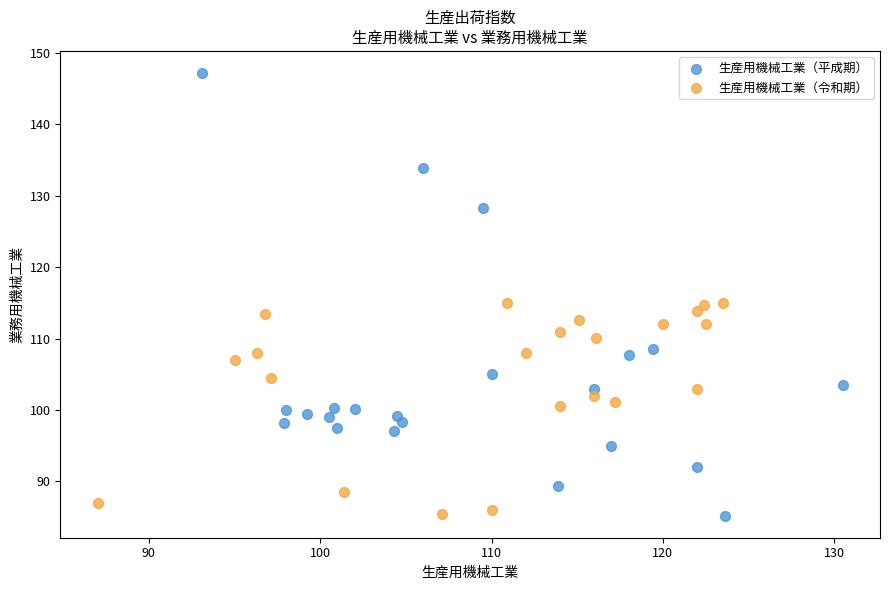

Which series contains the highest Y value?

生産用機械工業（平成期）